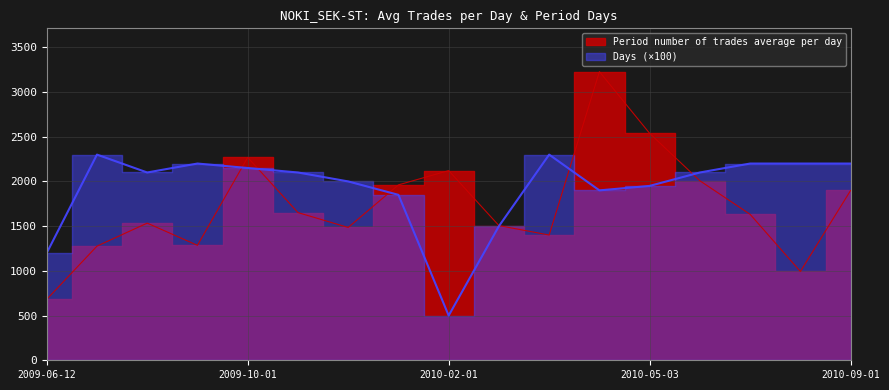

Count the number of data series in this chart.

2